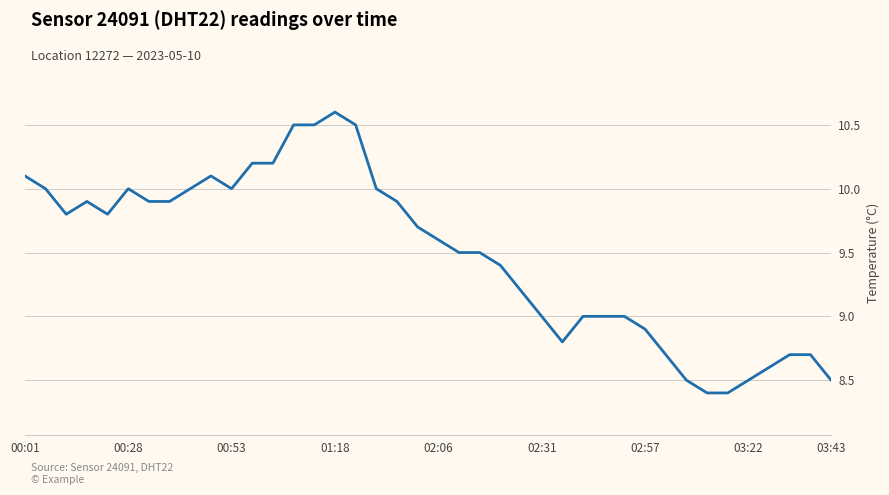

What is the greatest value displayed?

10.6